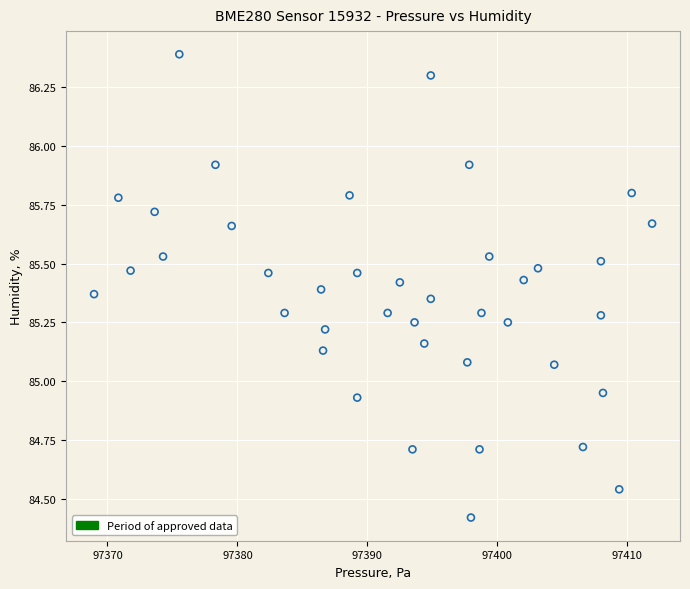

What is the range of X values (max minus min)?

42.9